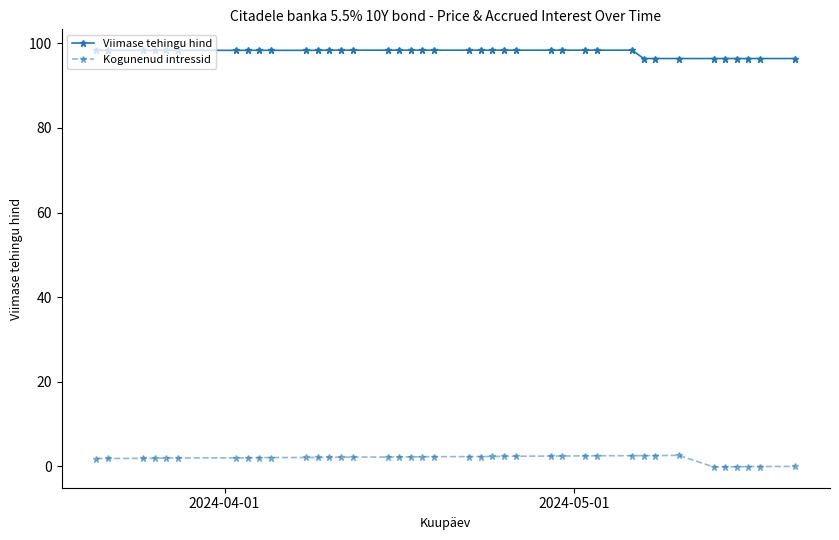

What is the value of the Kogunenud intressid point at the 28th from the left?

2.5